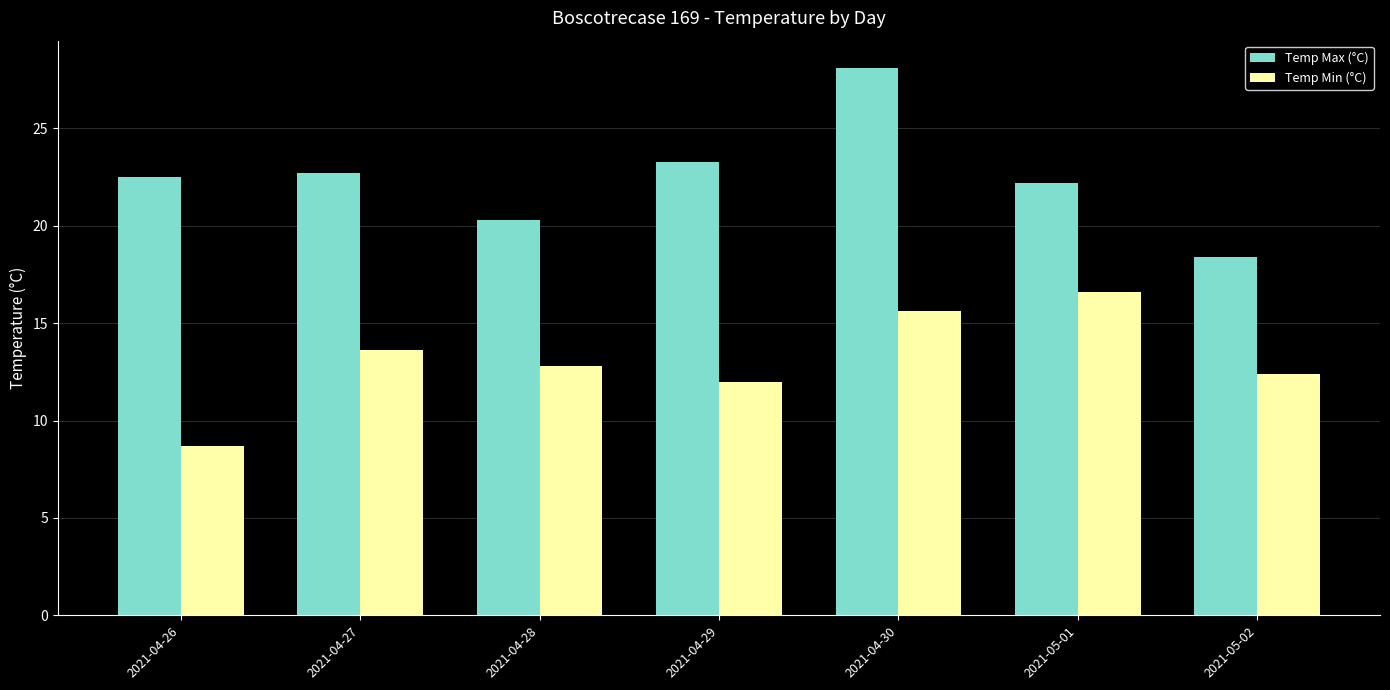

What are all the series names shown in the legend?

Temp Max (°C), Temp Min (°C)